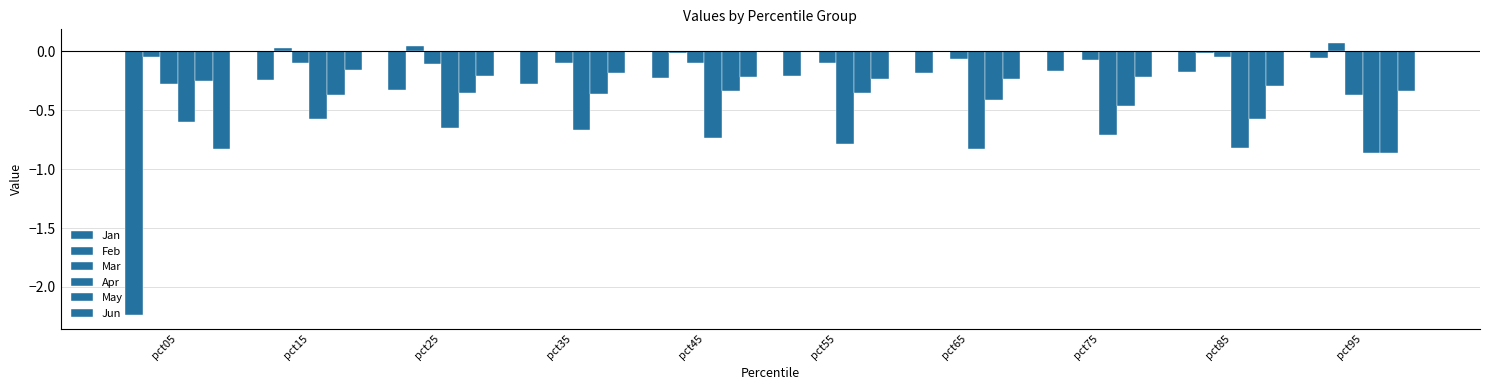

How many categories are shown in the chart?

10